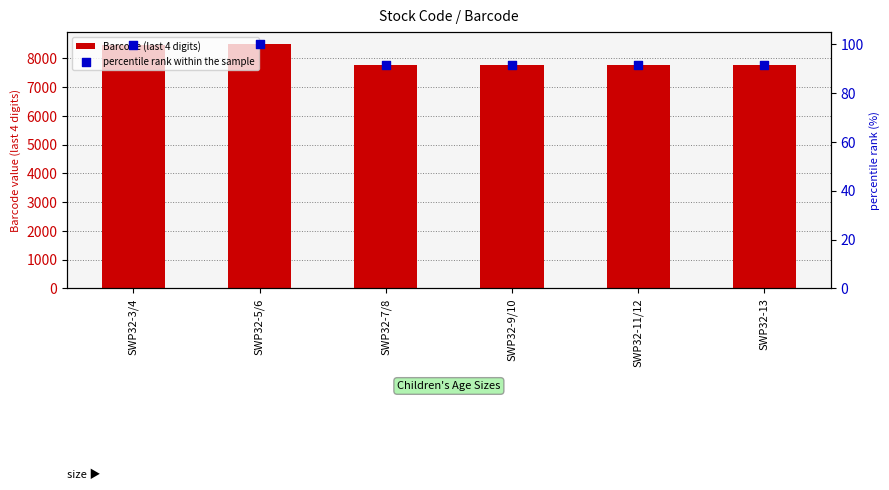

Which series has the largest total across all categories?

Barcode (last 4 digits)